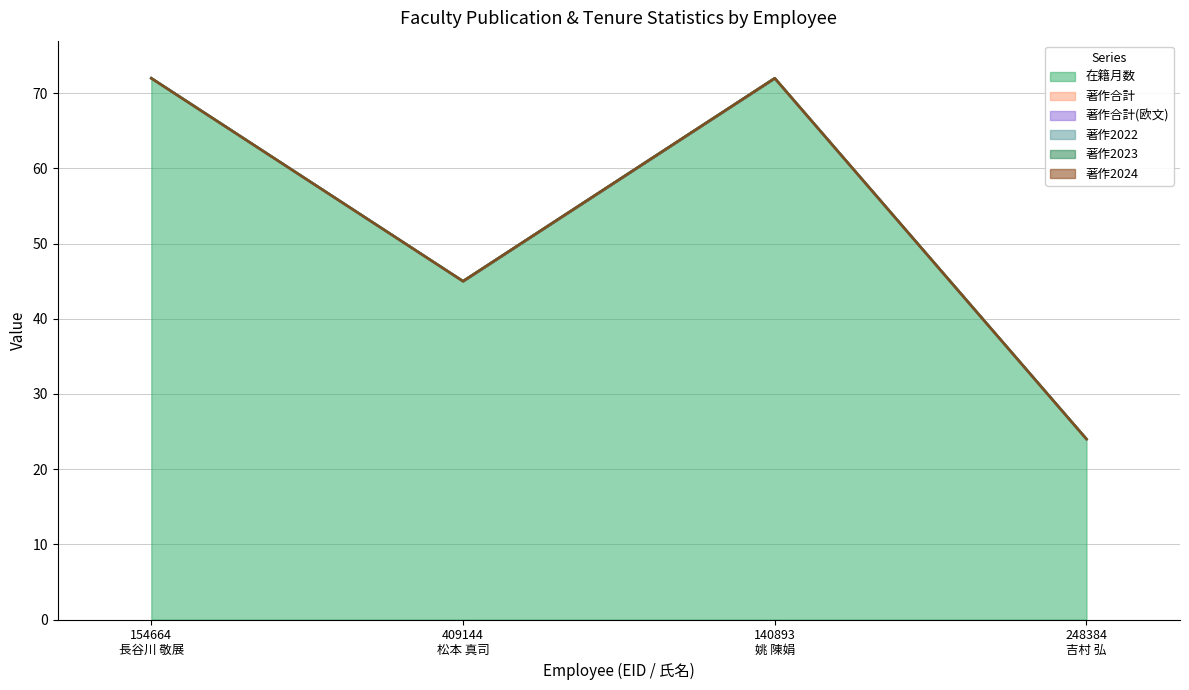

True or false: 著作合計 and 著作2023 intersect in this chart.

False